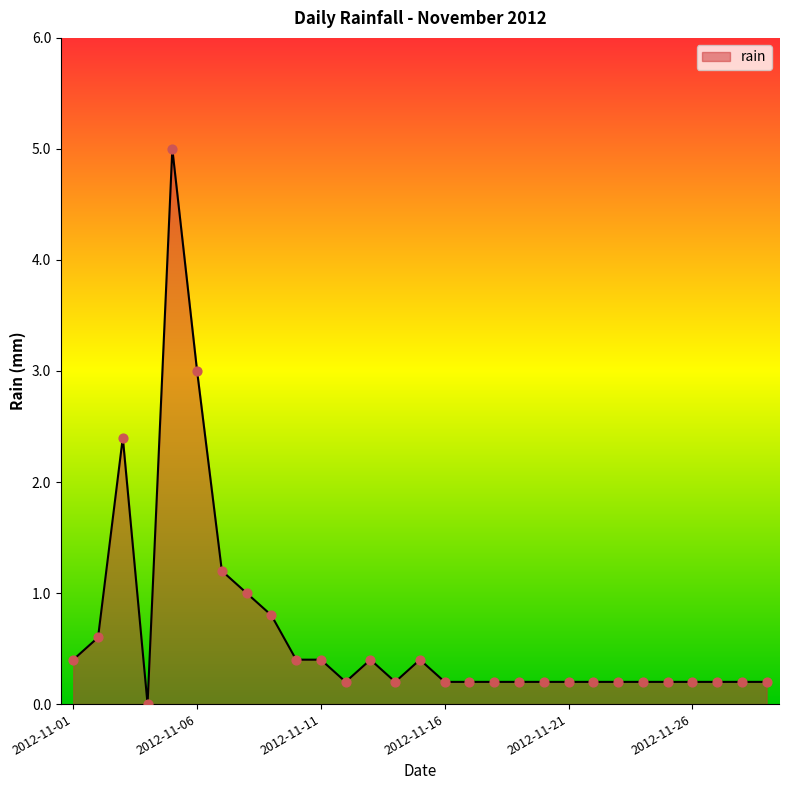

What is the difference between the maximum and minimum values?

5.0